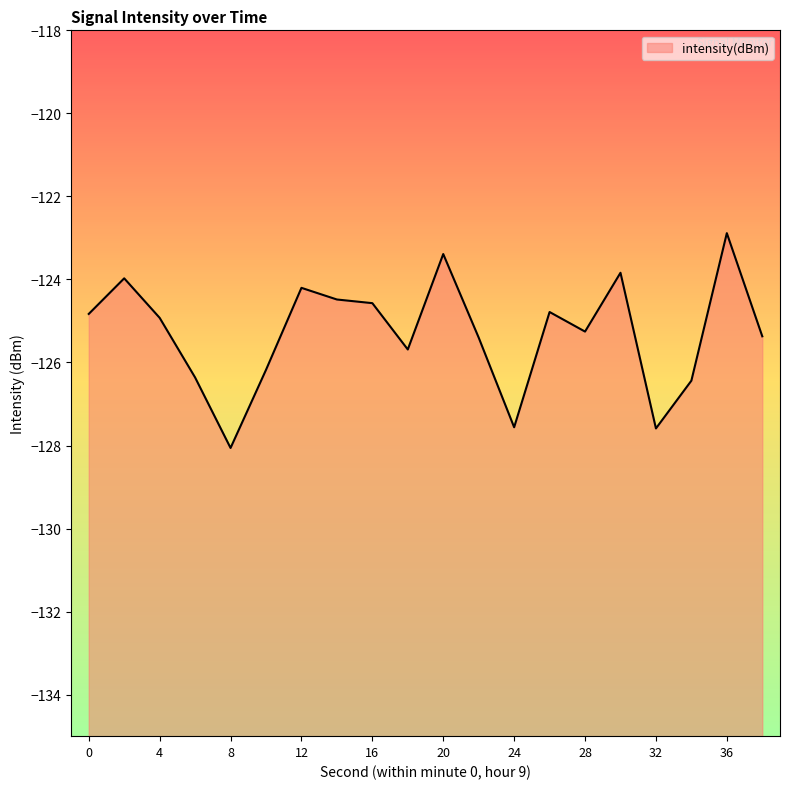

True or false: the data shows -125.4 at 38.

True